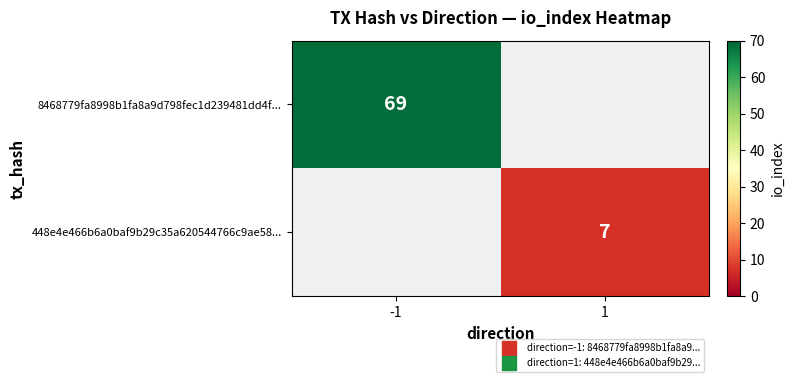

What is the sum of the 448e4e466b6a0baf9b29c35a620544766c9ae58... values at -1 and 1?

7